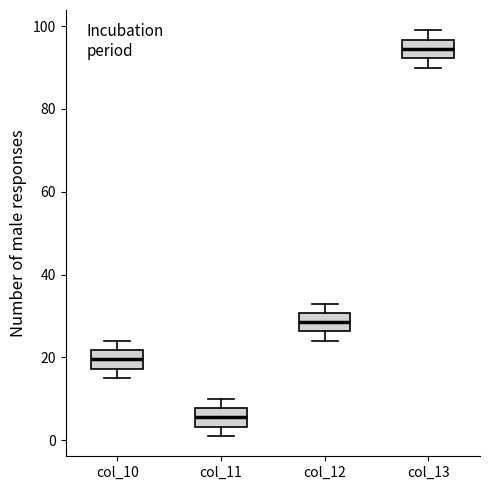

Where is the lower edge of the box for col_11 on the y-axis? The values are not printed on the chart, so give them approximately, as read against the axis.

4